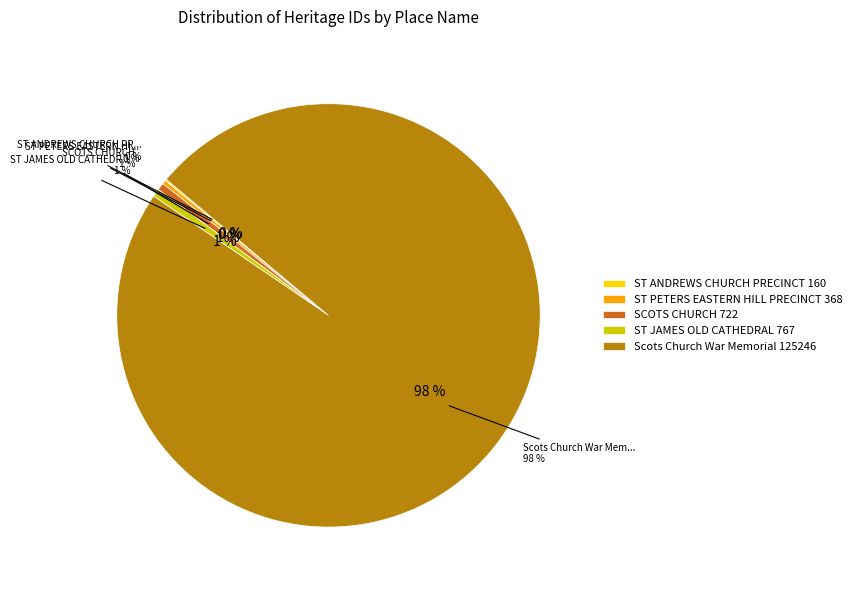

What is the largest slice in the pie chart?

Scots Church War Memorial